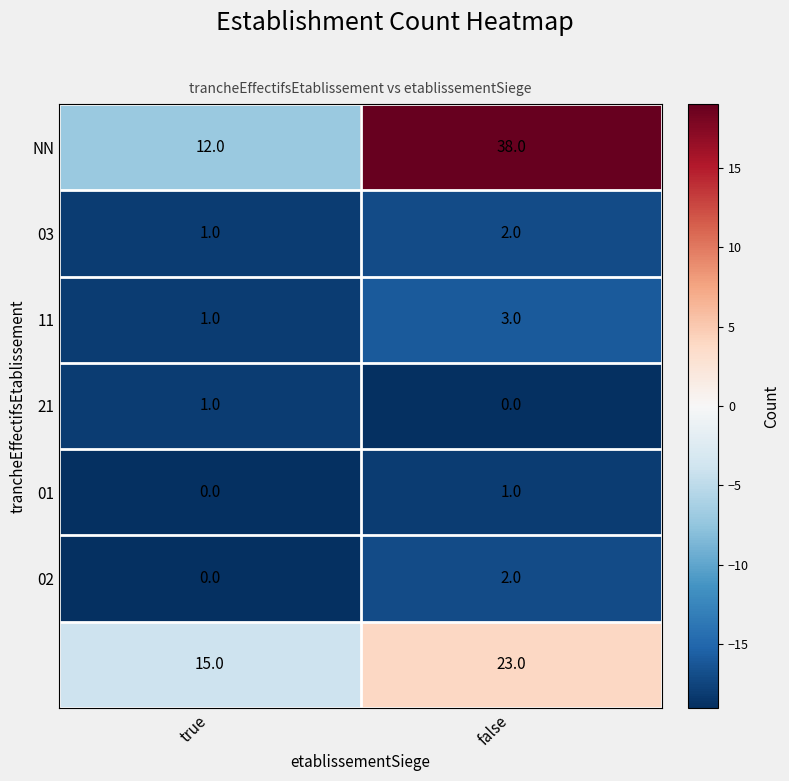

What is the spread (max minus min) of values at true?

15